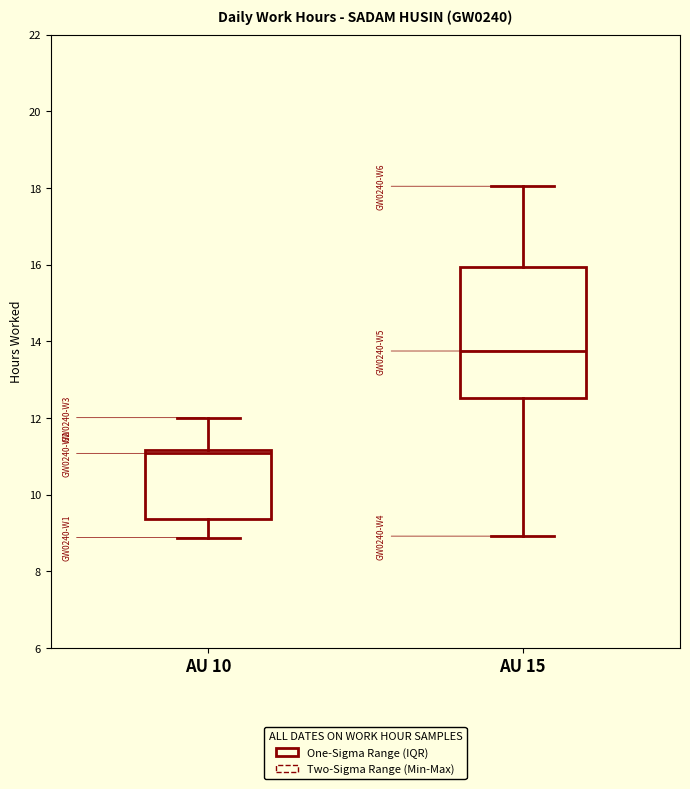

Reading left to right, read every box against the y-axis: the position of its median line, the range the box covers, and the ends of its whiskers. The values are not printed on the chart, so give them approximately, as read against the axis.

AU 10: median 11.0, box 9.4 to 11.2, whiskers 8.8 to 12.0
AU 15: median 13.8, box 12.6 to 16.0, whiskers 9.0 to 18.0